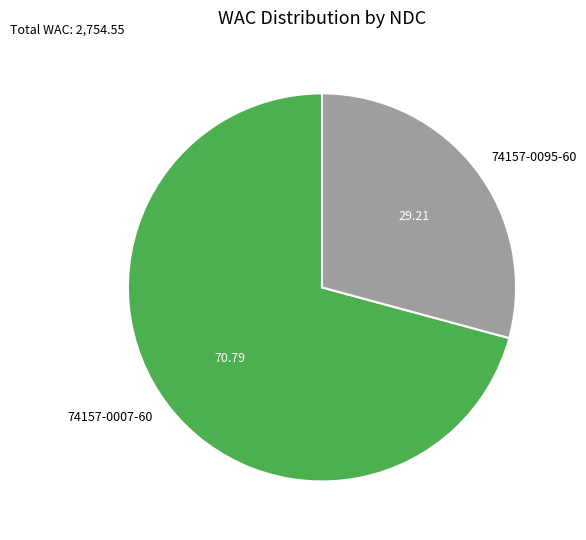

Does 74157-0007-60 represent more than half of the total?

Yes